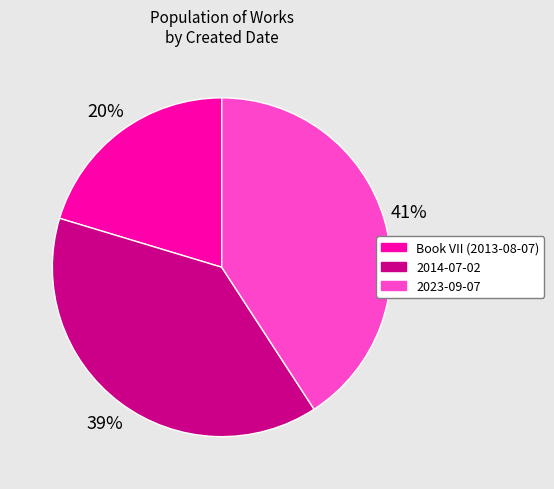

To the nearest percent, what percentage of the pie is 2023-09-07?

41%